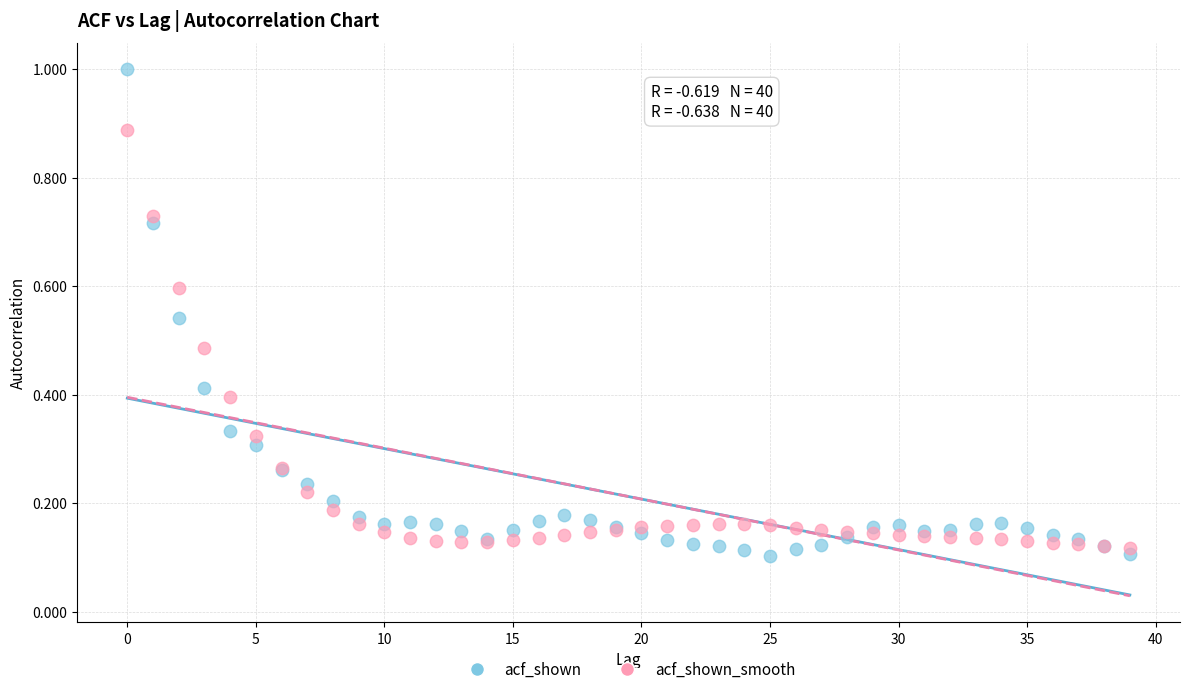

What are all the series names shown in the legend?

acf_shown, acf_shown_smooth